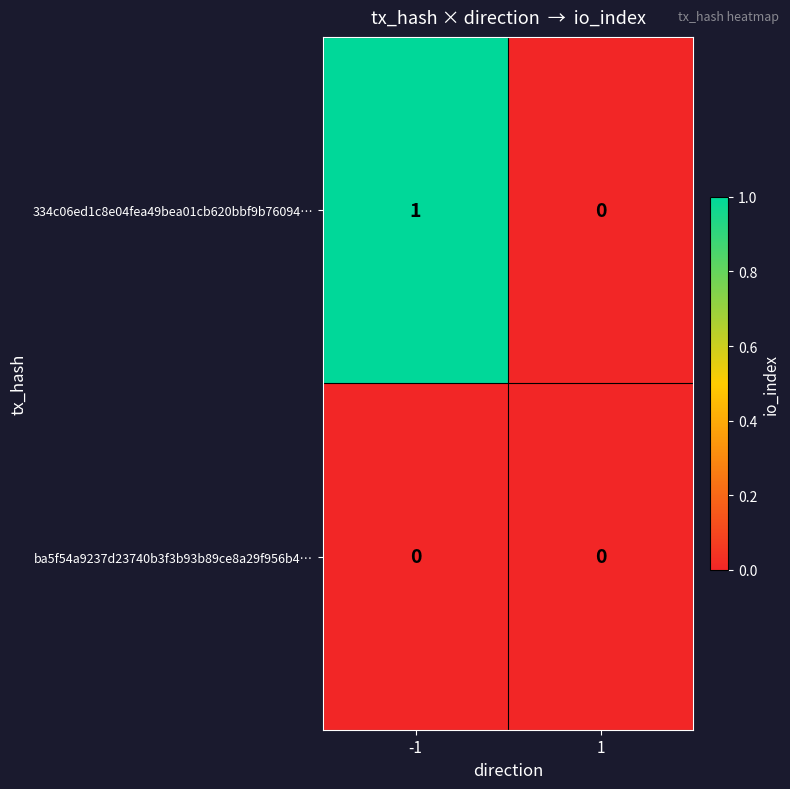

The ba5f54a9237d23740b3f3b93b89ce8a29f956b4… series shows 0 at -1. True or false?

True